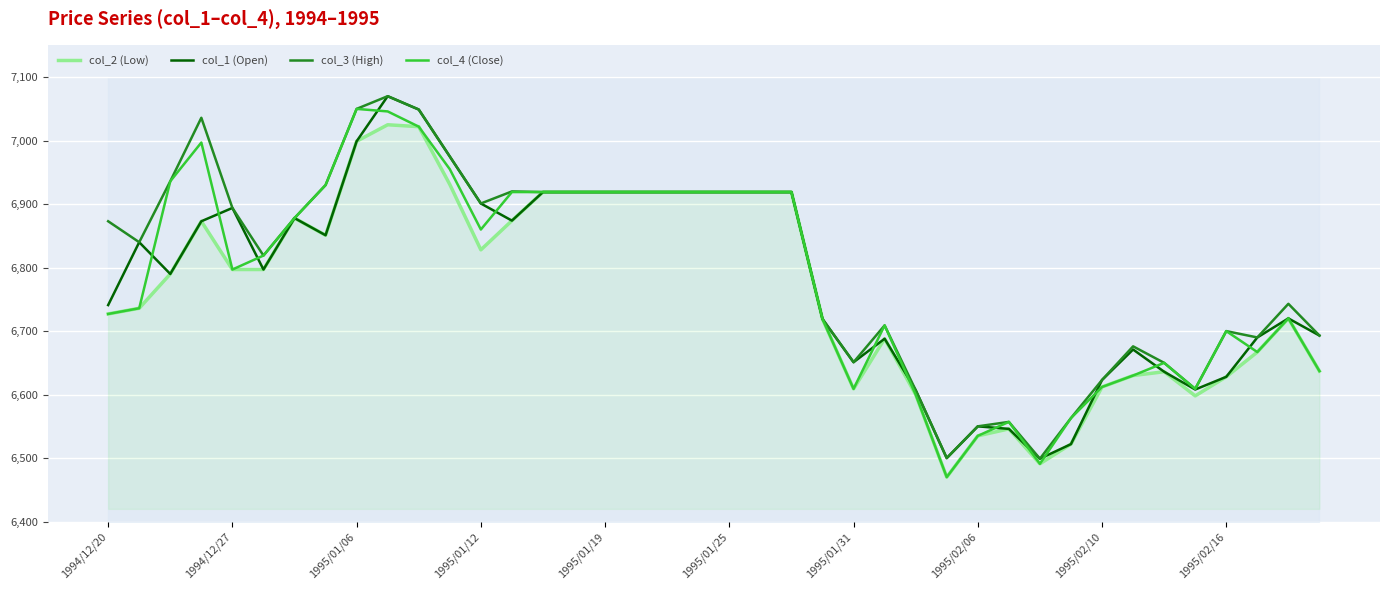

True or false: col_1 (Open) has more than 2 points higher than both neighbors.

True